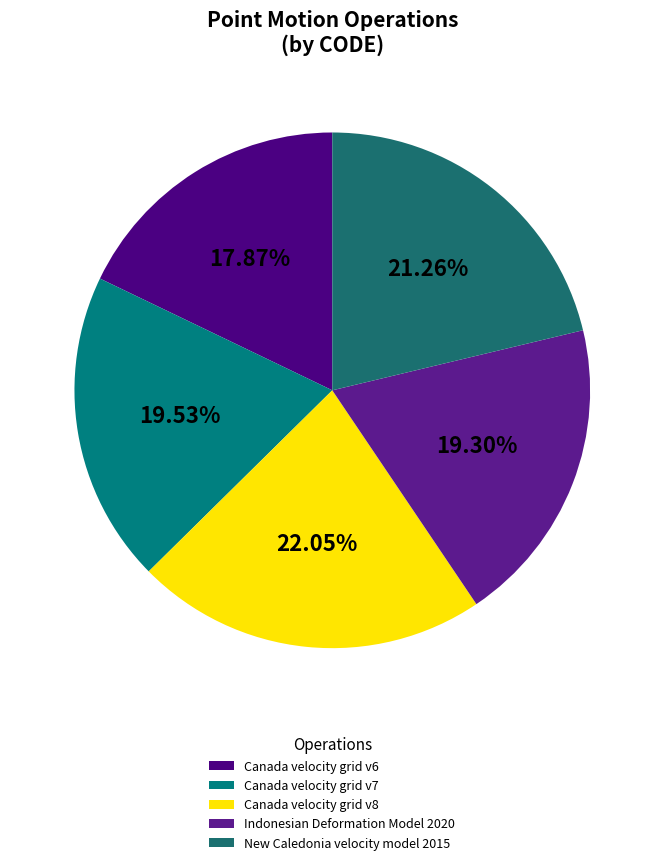

What is the ratio of the value at Indonesian Deformation Model 2020 to the value at Canada velocity grid v8?

0.9